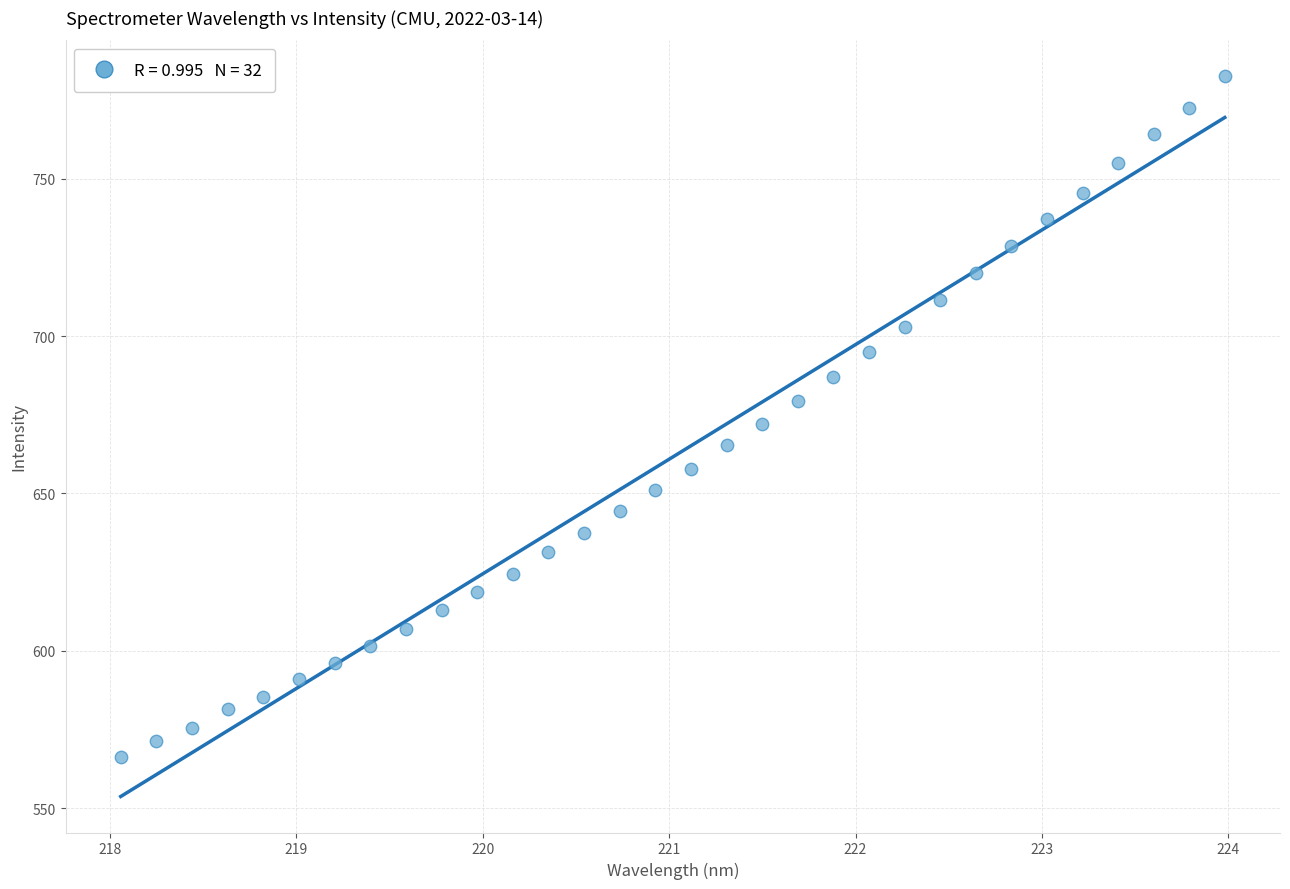

What is the range of Y values (max minus min)?

216.4